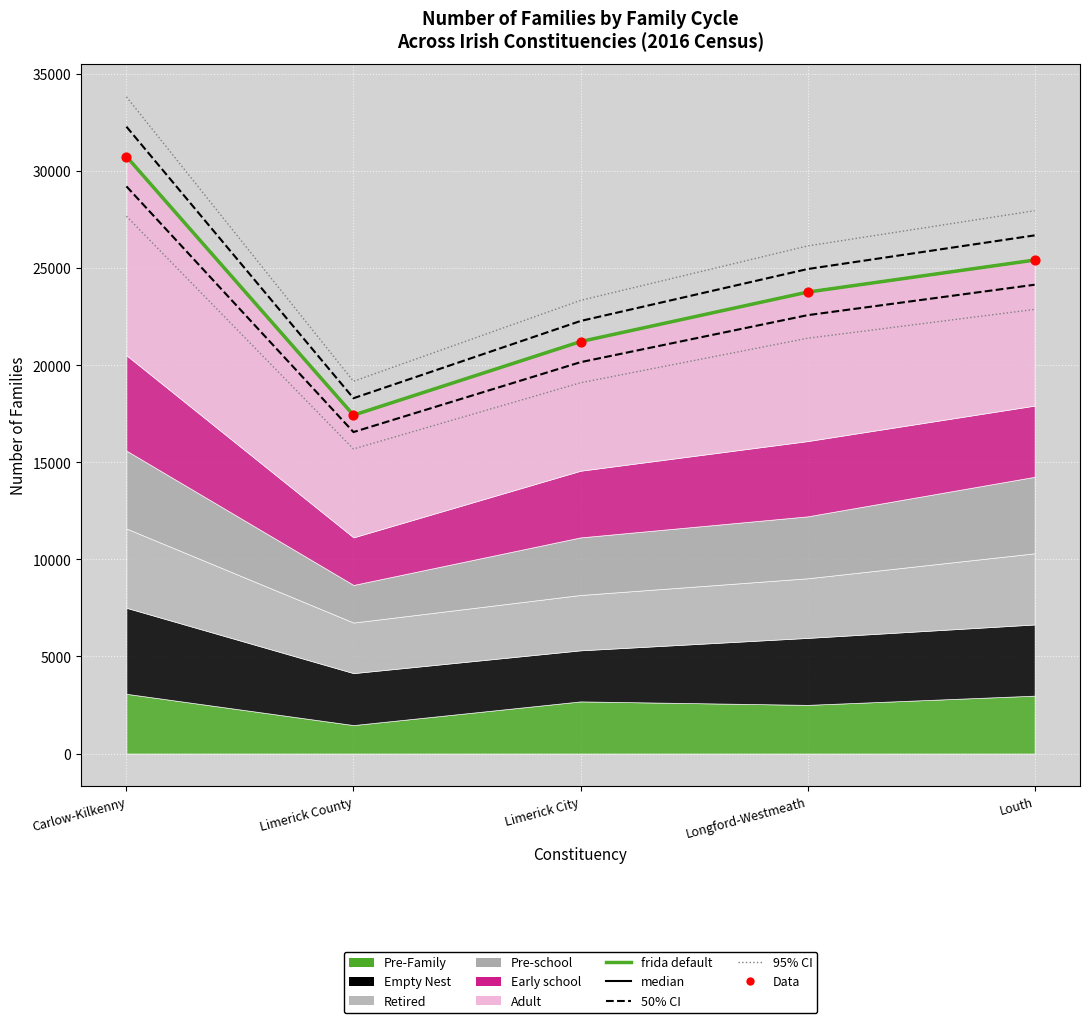

Is the value of Data at Limerick County greater than the value of 95% CI at Louth?

No